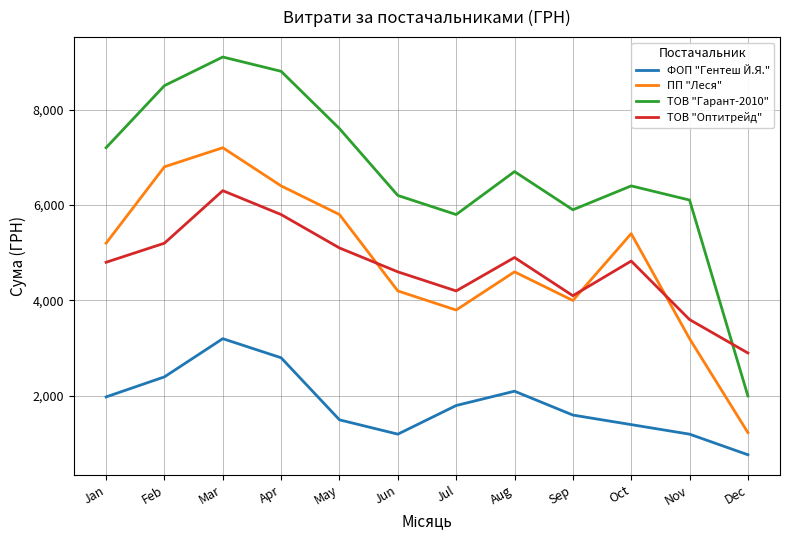

How many interior local valleys does the ФОП "Гентеш Й.Я." series have?

1